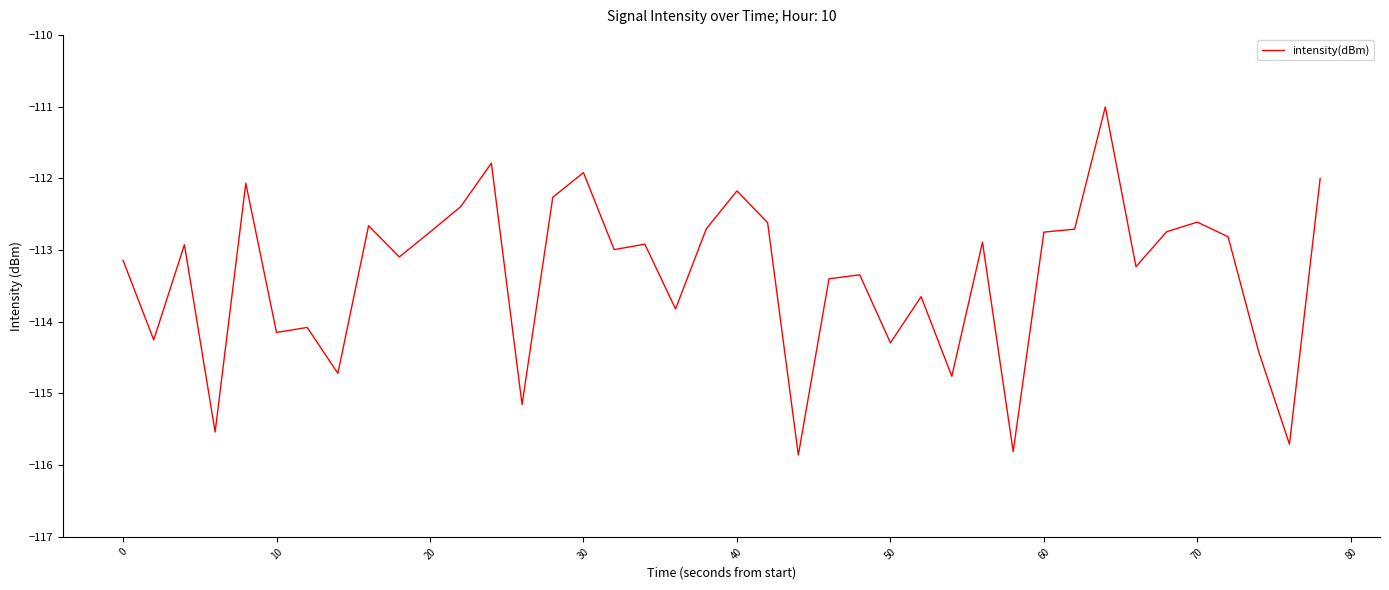

What is the greatest value displayed?

-111.0